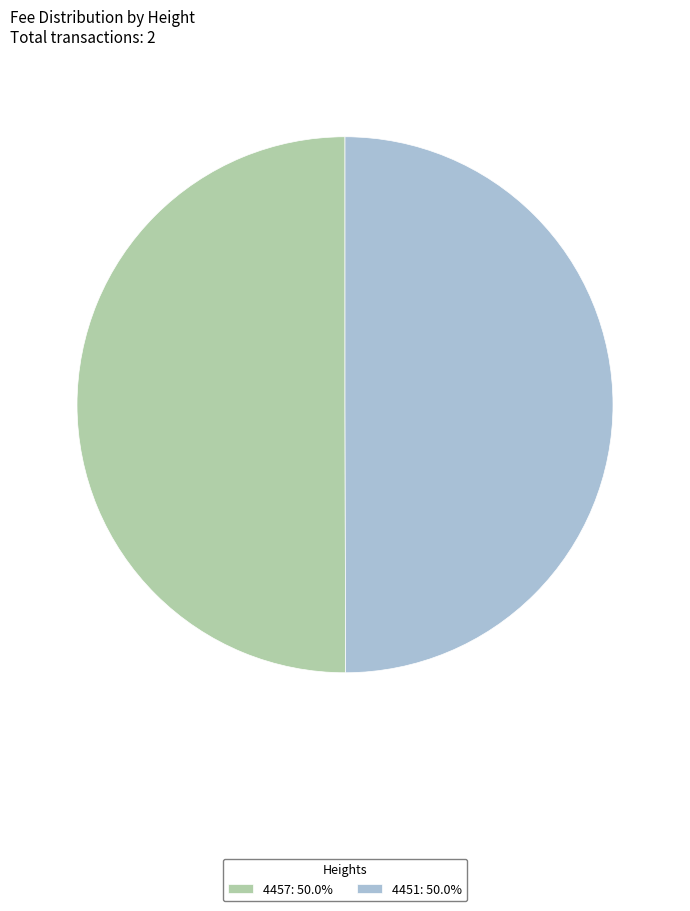

Do 4451: 50.0% and 4457: 50.0% together represent more than half of the pie?

Yes